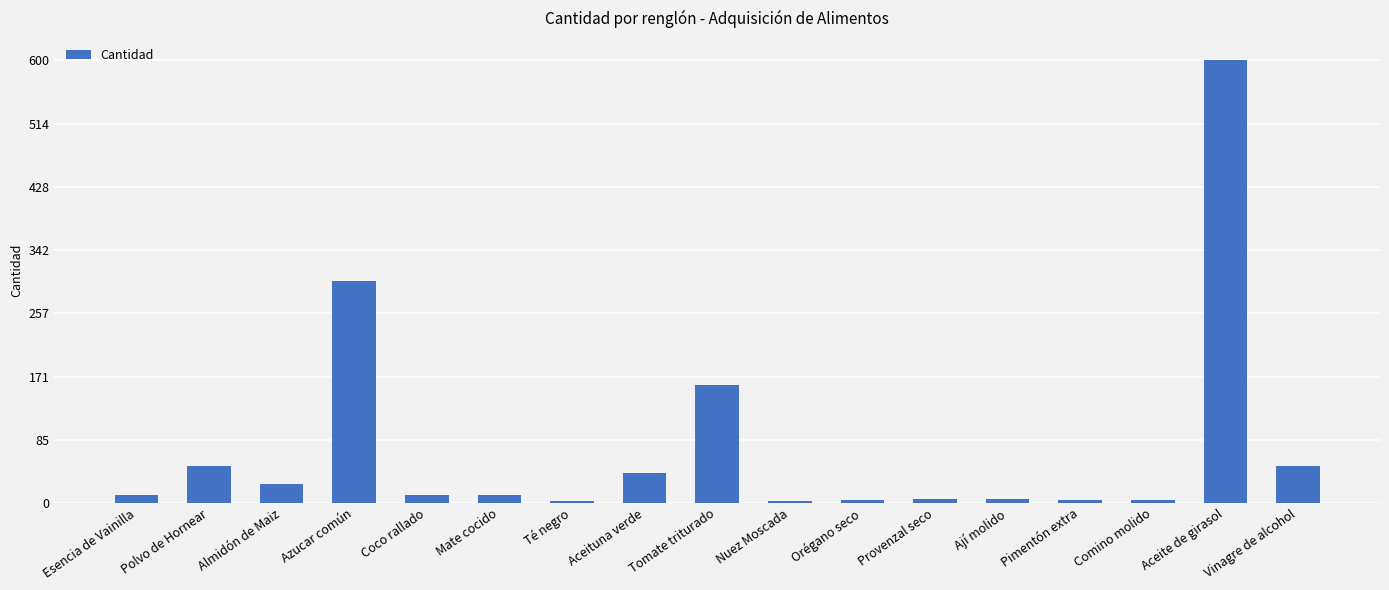

The value at Azucar común is 109. True or false?

False